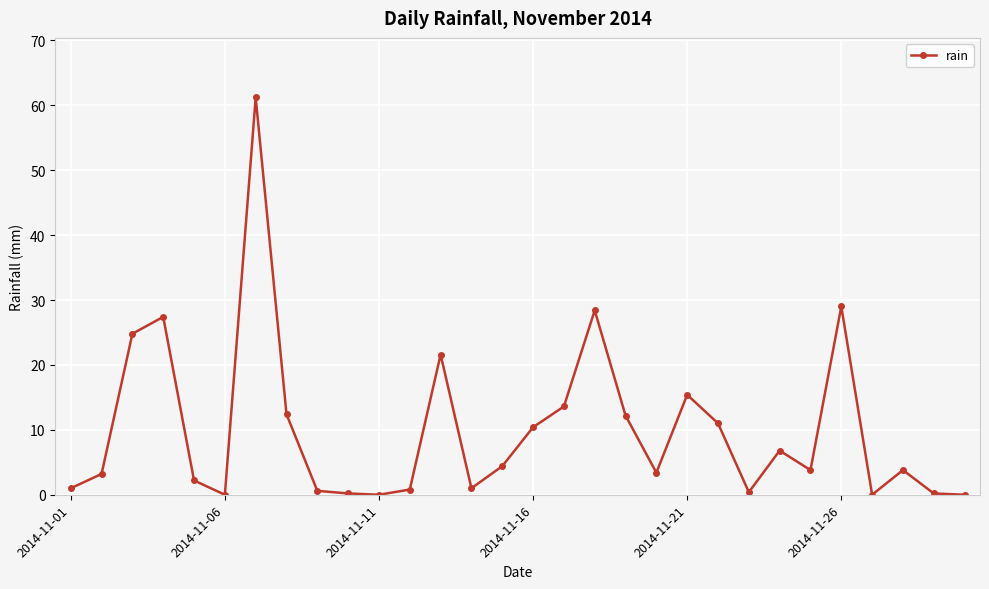

What is the greatest value displayed?

61.2